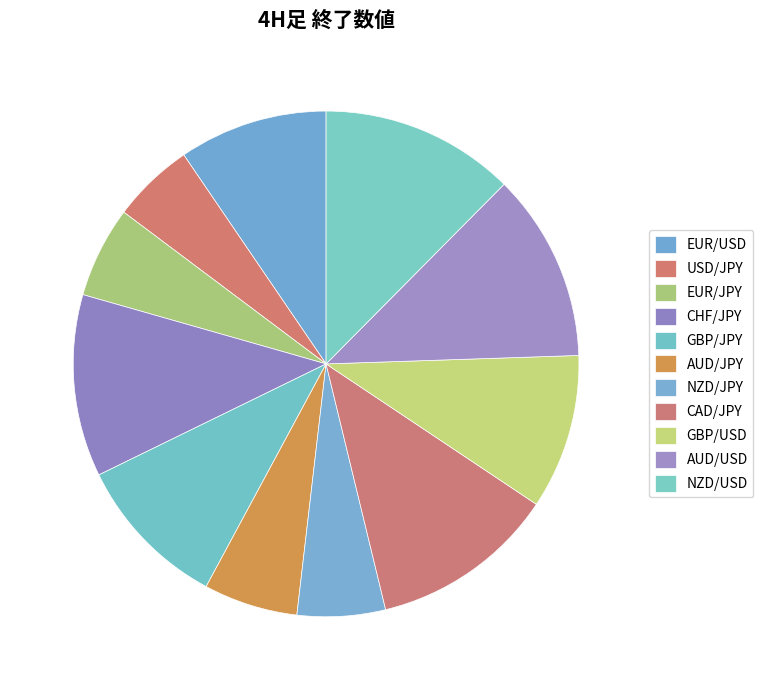

Approximately how many times larger is the value at CAD/JPY compared to EUR/USD?

1.2